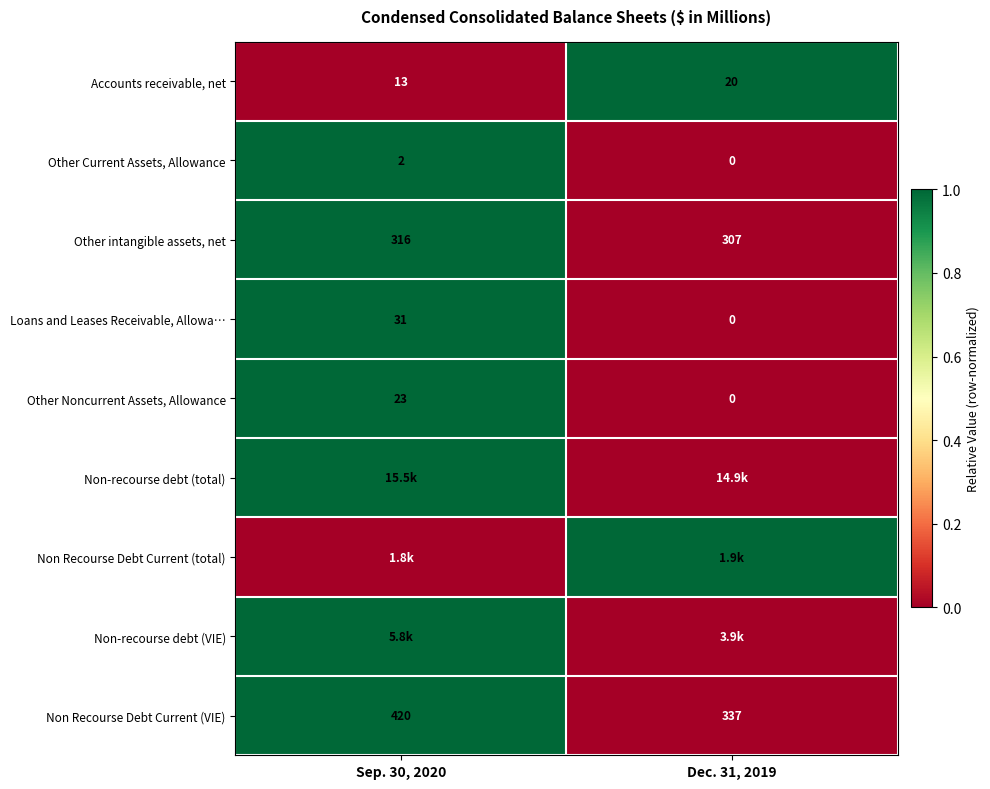

What is the spread (max minus min) of values at Dec. 31, 2019?

1